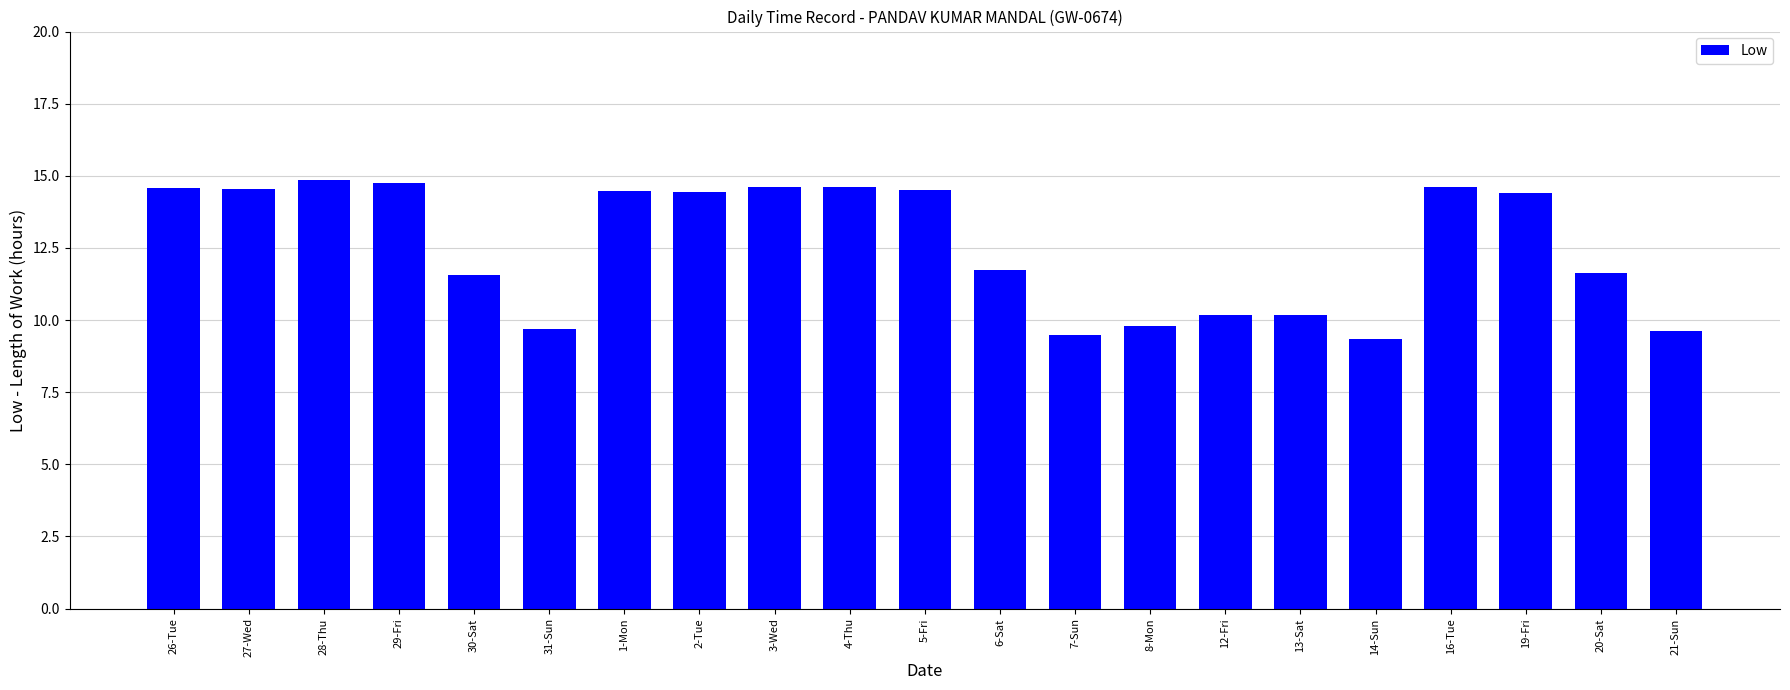

How many series are shown in this chart?

1